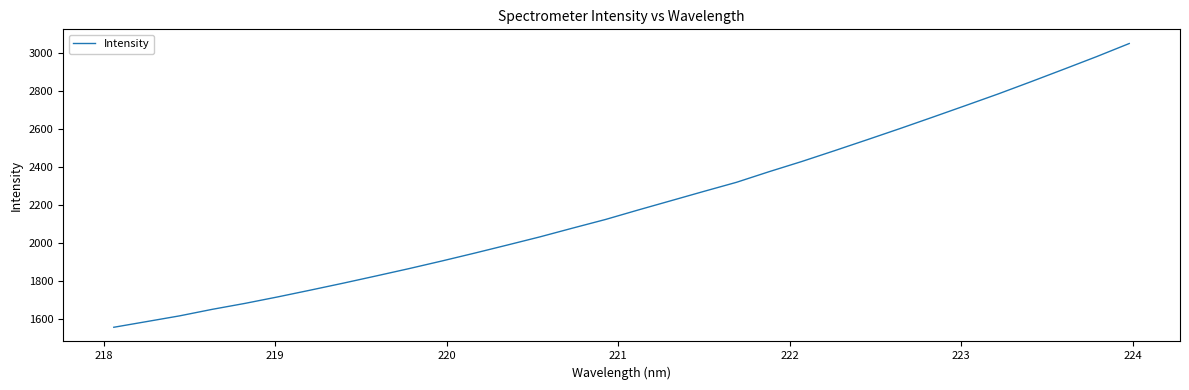

Reading left to right, transcribe all the data shown in this chart.

1557.0	1586.8	1616.7	1651.1	1682.4	1716.5	1752.2	1788.8	1826.5	1864.9	1904.8	1946.2	1988.7	2031.8	2077.9	2123.1	2173.0	2221.7	2270.5	2318.4	2374.4	2428.0	2484.7	2542.4	2600.9	2660.9	2721.6	2782.8	2846.9	2912.2	2978.3	3047.3